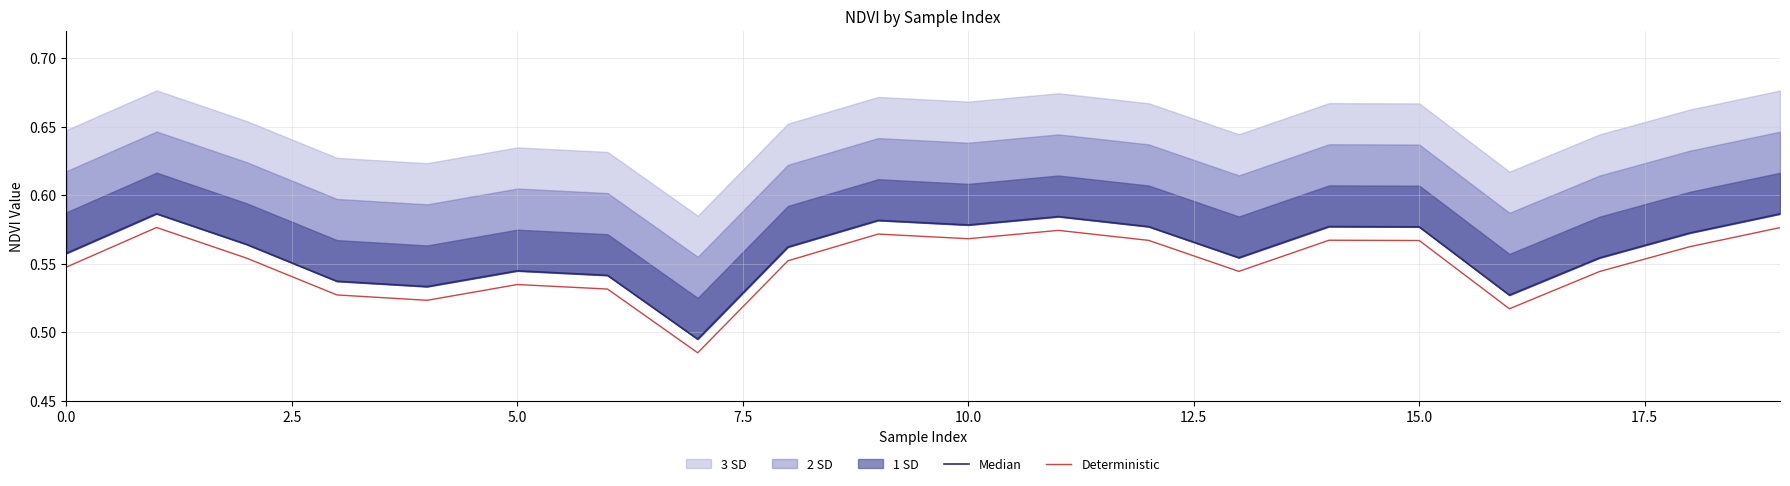

Between 12.5 and 18, which is larger?

18